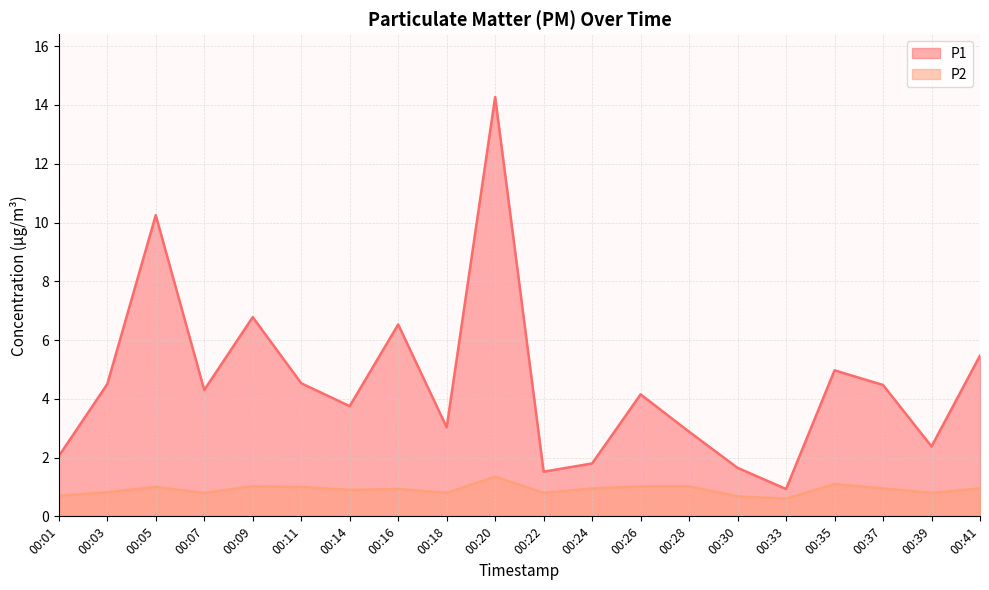

True or false: P1 and P2 intersect in this chart.

False